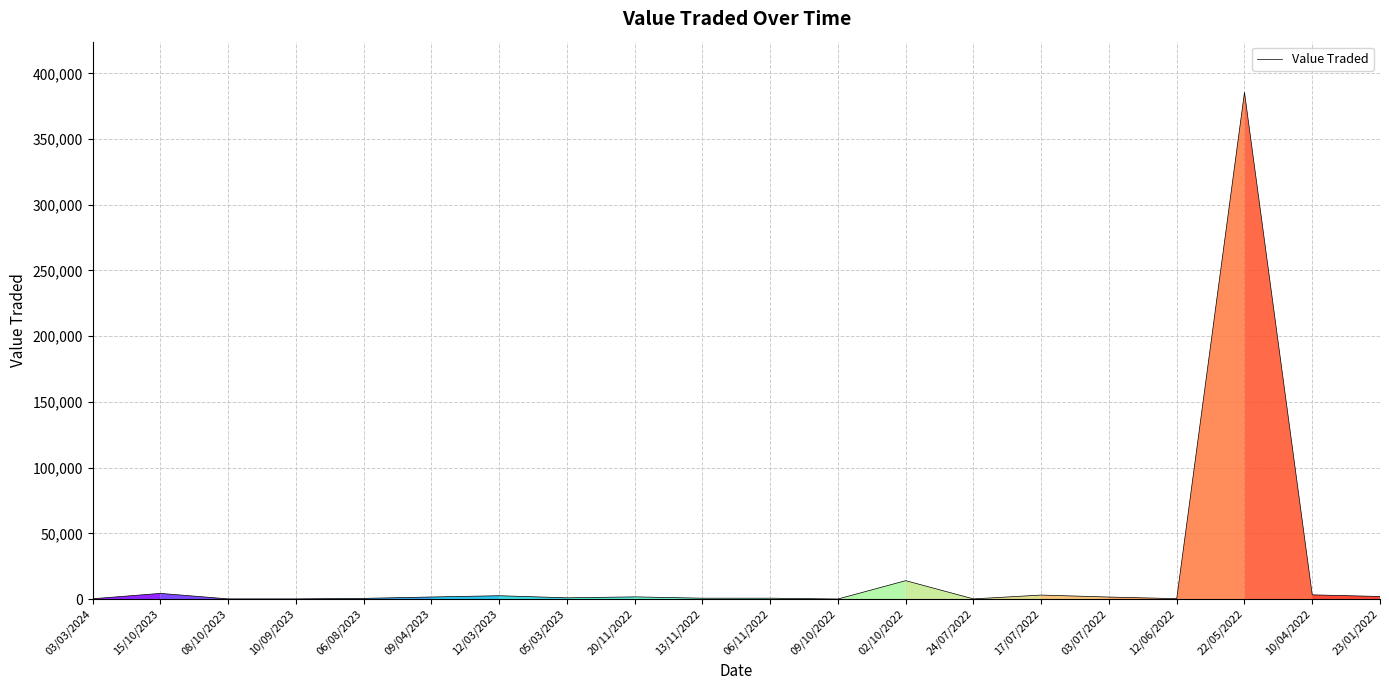

At which label is the value closest to 192782?

02/10/2022